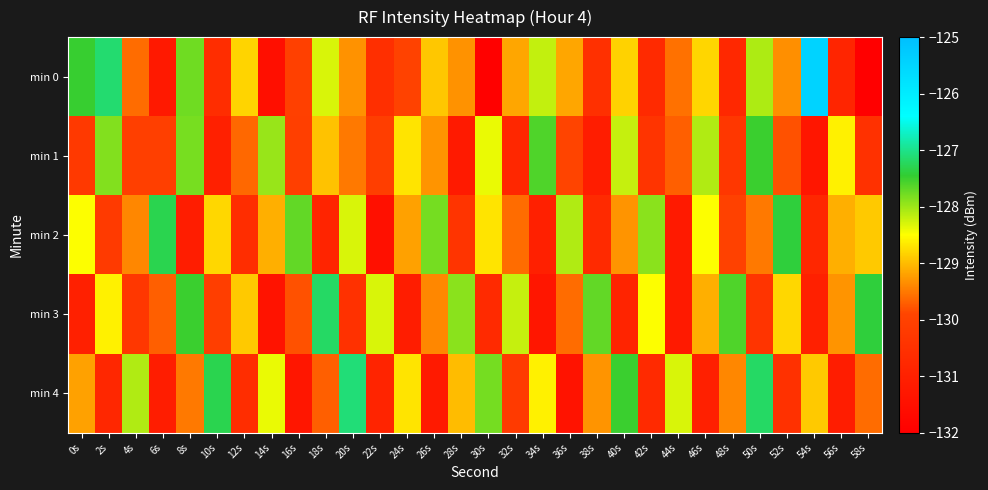

What is the difference between the highest and lowest values at 54s?

5.9